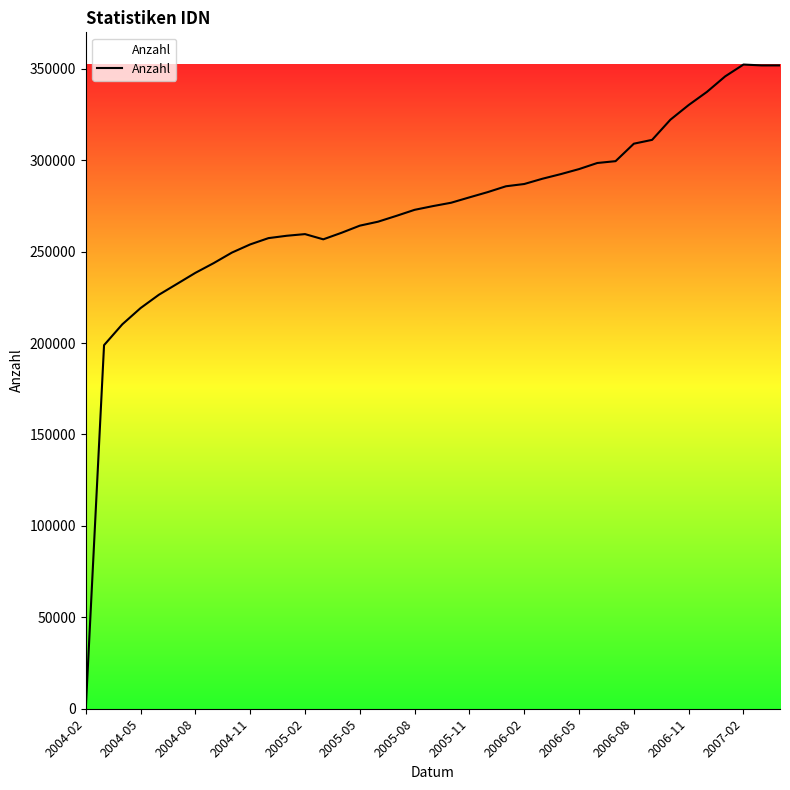

What is the difference between the maximum and minimum values?

352249